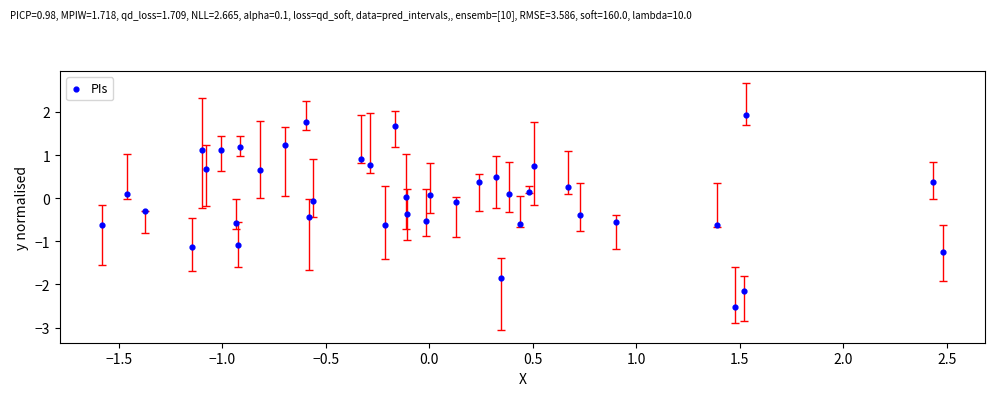

What is the range of X values (max minus min)?

4.1